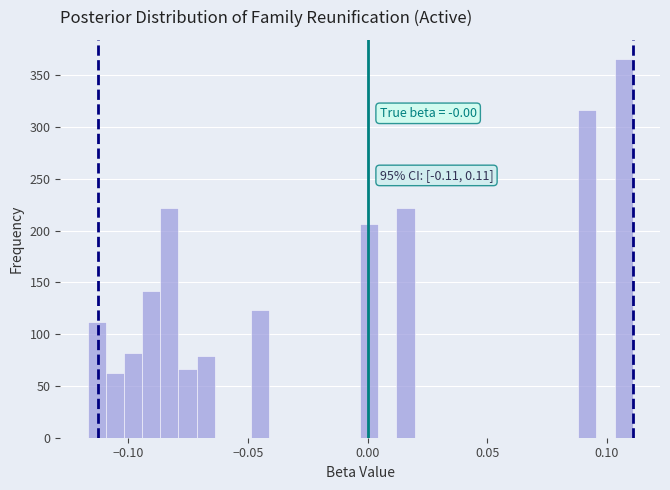

Read against the x-axis, roughly where is the centre of the tallest bar?

0.105